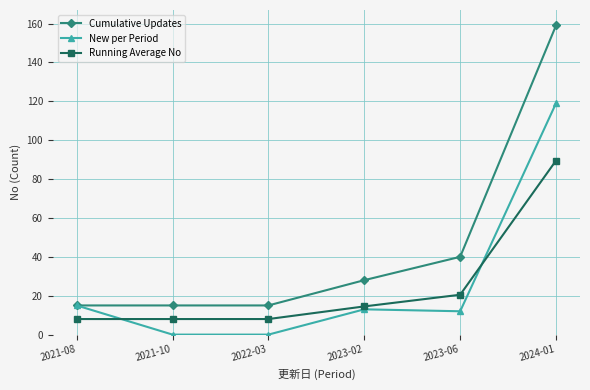

The Cumulative Updates series shows 58.4 at 2023-06. True or false?

False